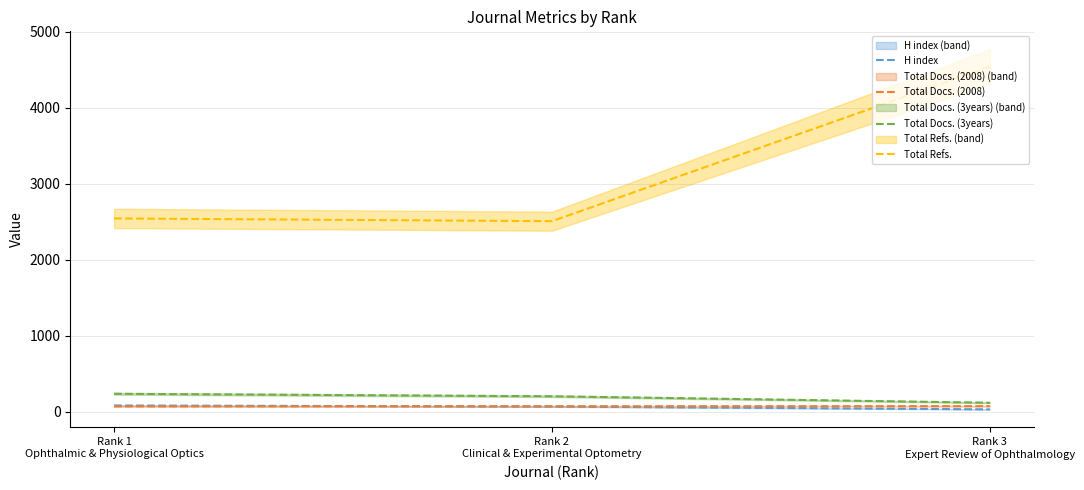

Is the value of Total Refs. at Rank 1
Ophthalmic & Physiological Optics greater than the value of Total Docs. (3years) at Rank 3
Expert Review of Ophthalmology?

Yes